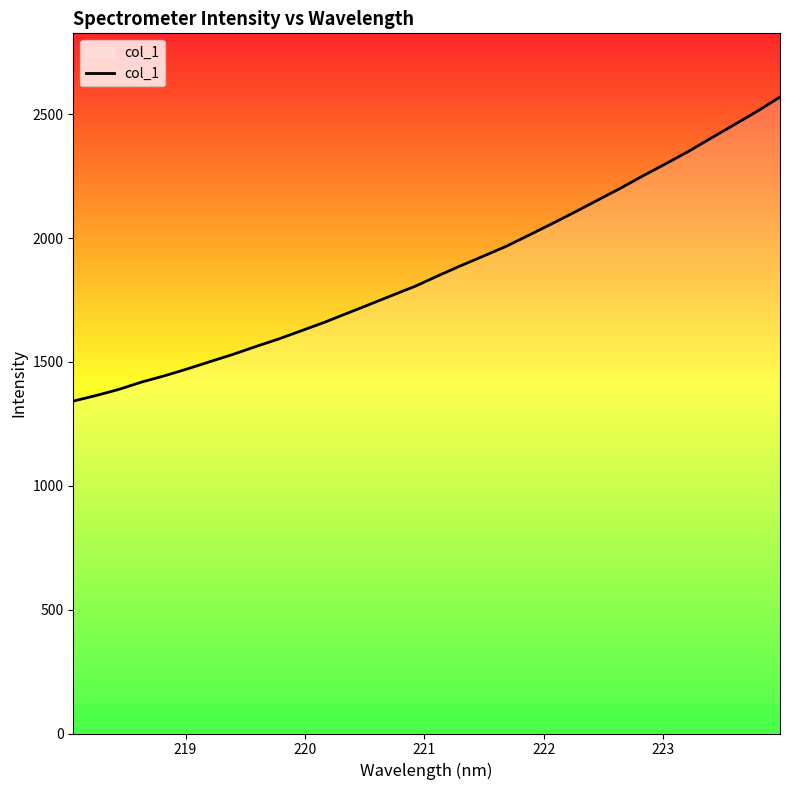

What is the minimum value shown in the chart?

1342.0